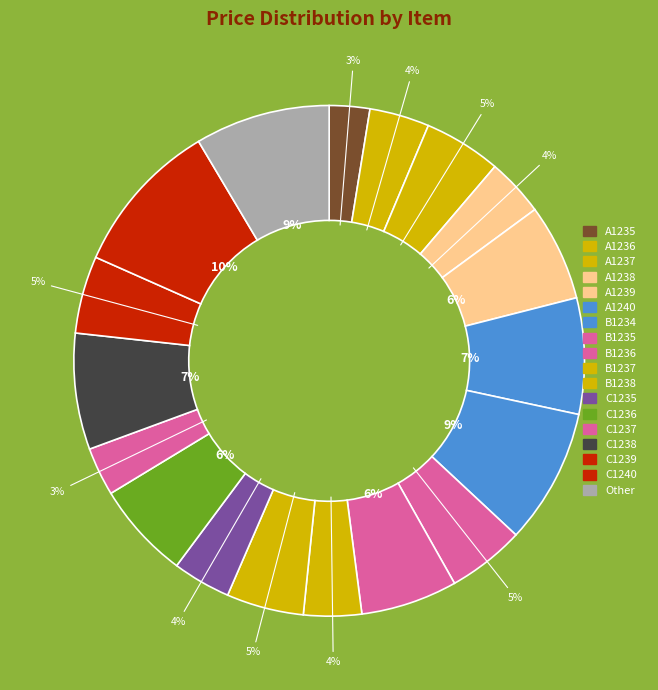

To the nearest percent, what is the average slice percentage?

6%